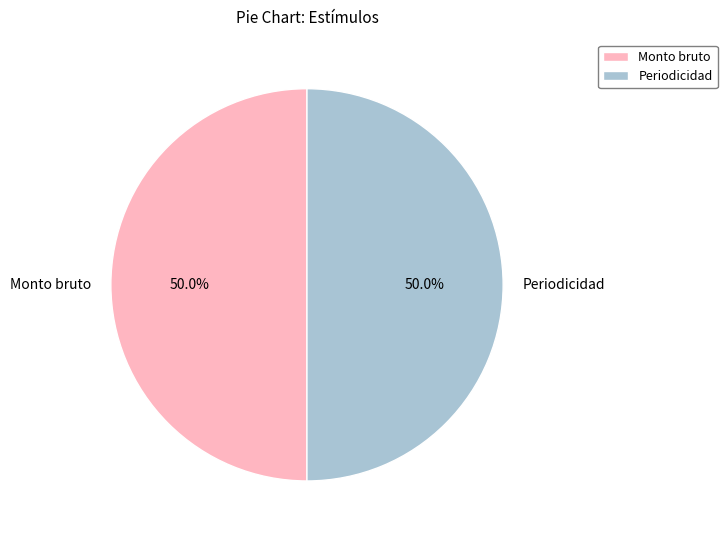

Approximately how many times larger is the value at Monto bruto compared to Periodicidad?

1.0